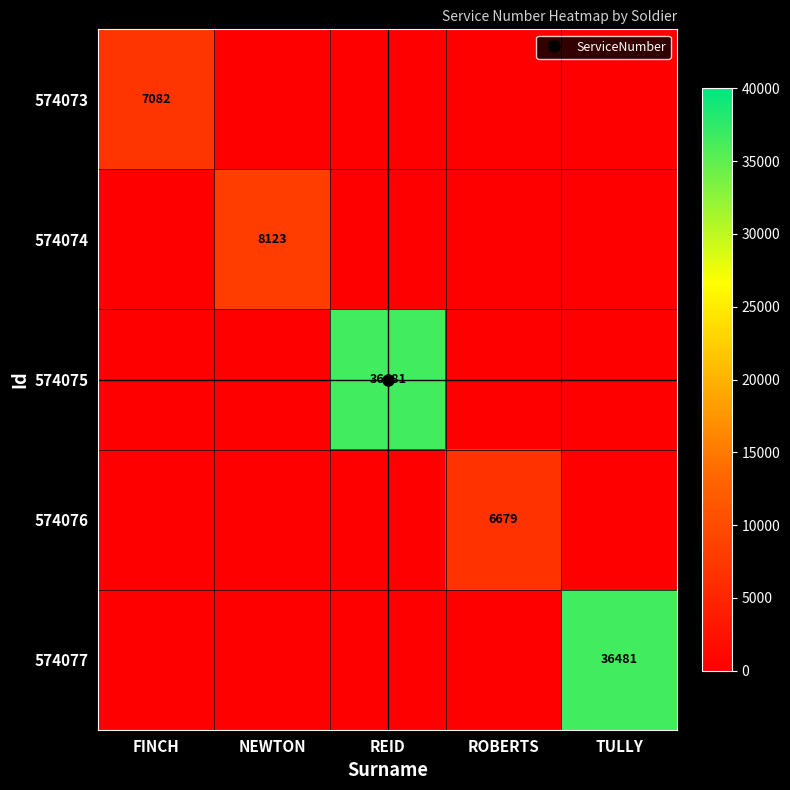

What is the total value across all series at TULLY?

36481